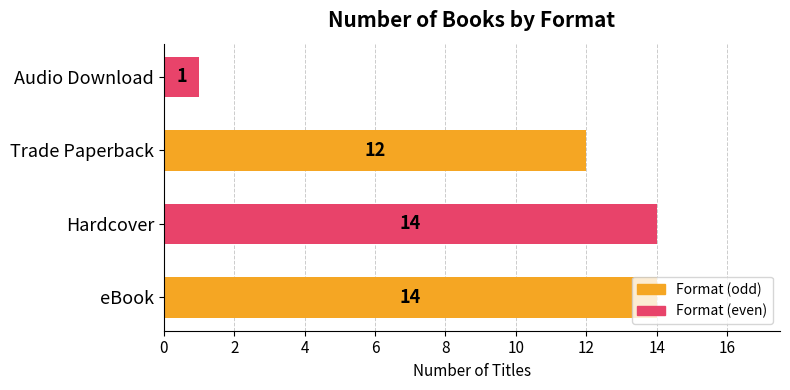

What is the difference between the maximum and minimum values?

13